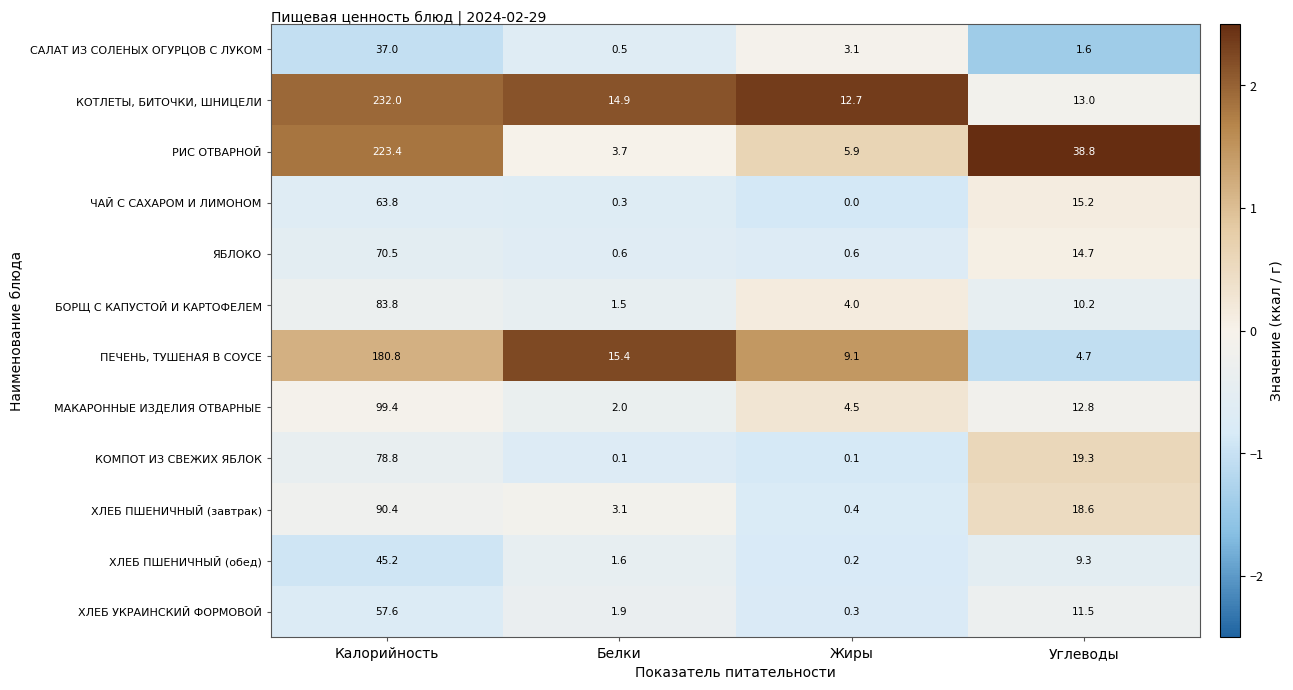

At how many categories does at least one series exceed 0?

4